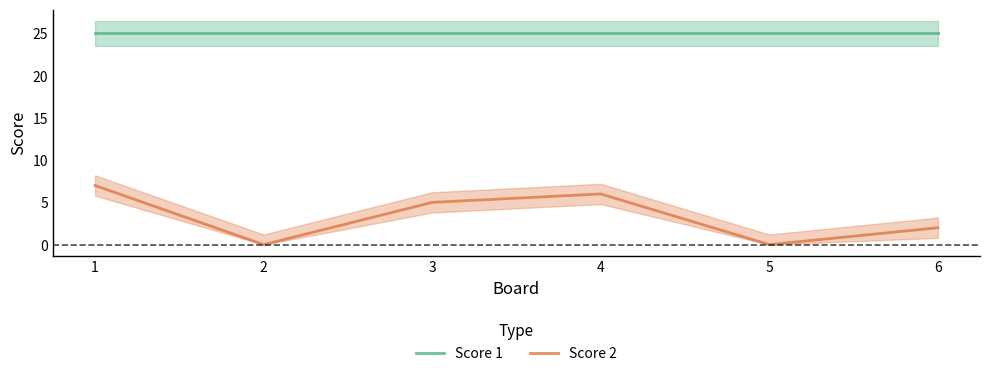

Reading left to right, transcribe all the data shown in this chart.

Score 1: 1=25	2=25	3=25	4=25	5=25	6=25
Score 2: 1=7	2=0	3=5	4=6	5=0	6=2